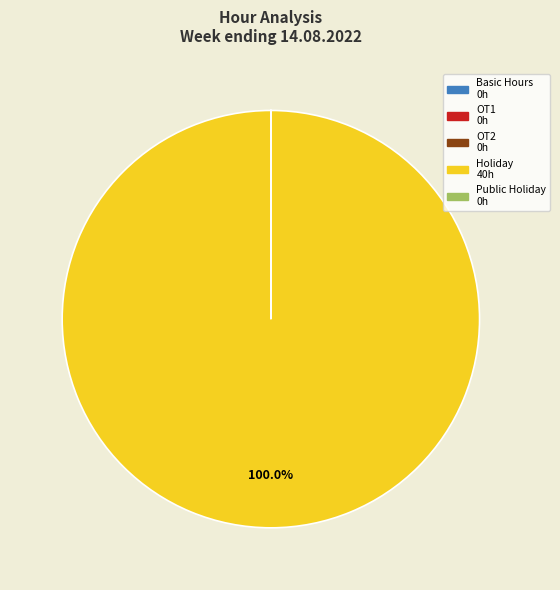

Which category accounts for the majority?

Holiday